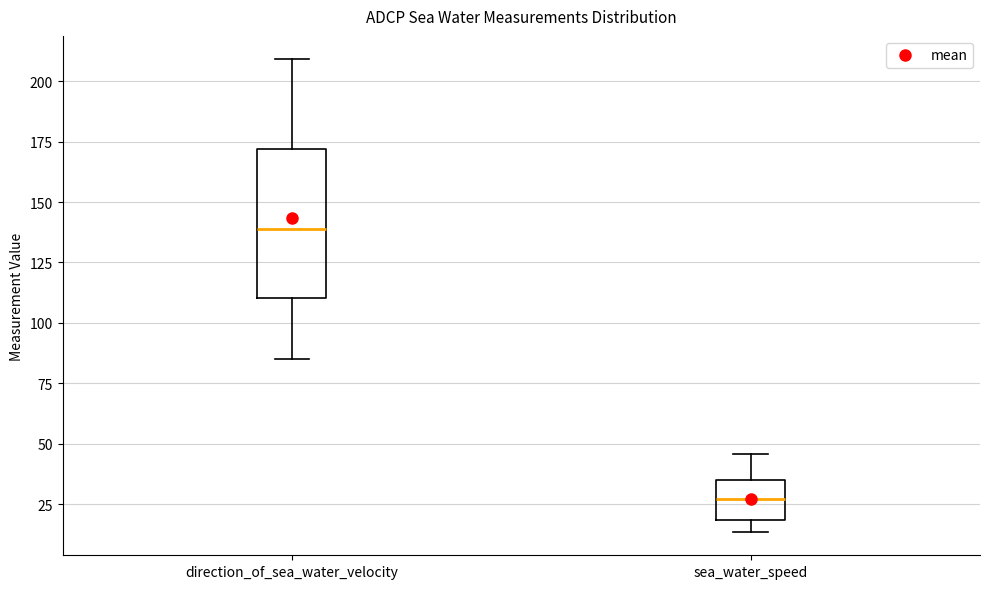

Reading left to right, transcribe this box plot: for each box, give where its median line is, the range the box spans, and where its two whiskers end, as read against the y-axis. The values are not printed on the chart, so give them approximately, as read against the axis.

direction_of_sea_water_velocity: median 140, box 110 to 170, whiskers 85 to 210
sea_water_speed: median 25, box 20 to 35, whiskers 15 to 45